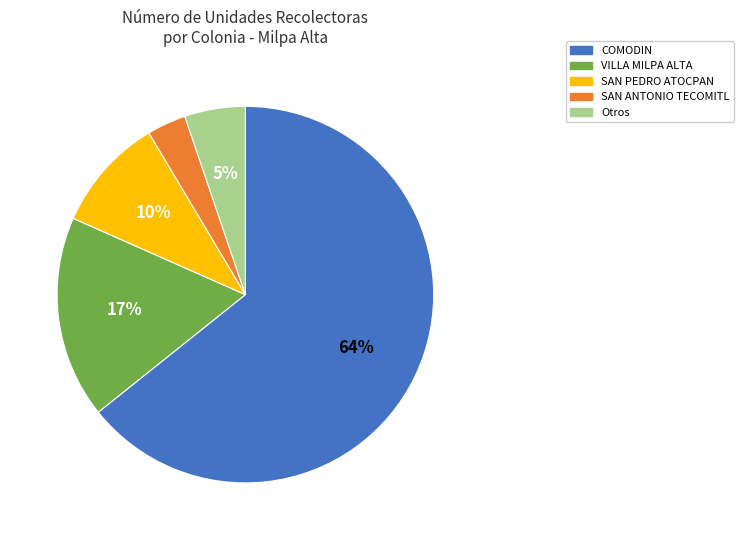

Does any single category account for the majority?

Yes